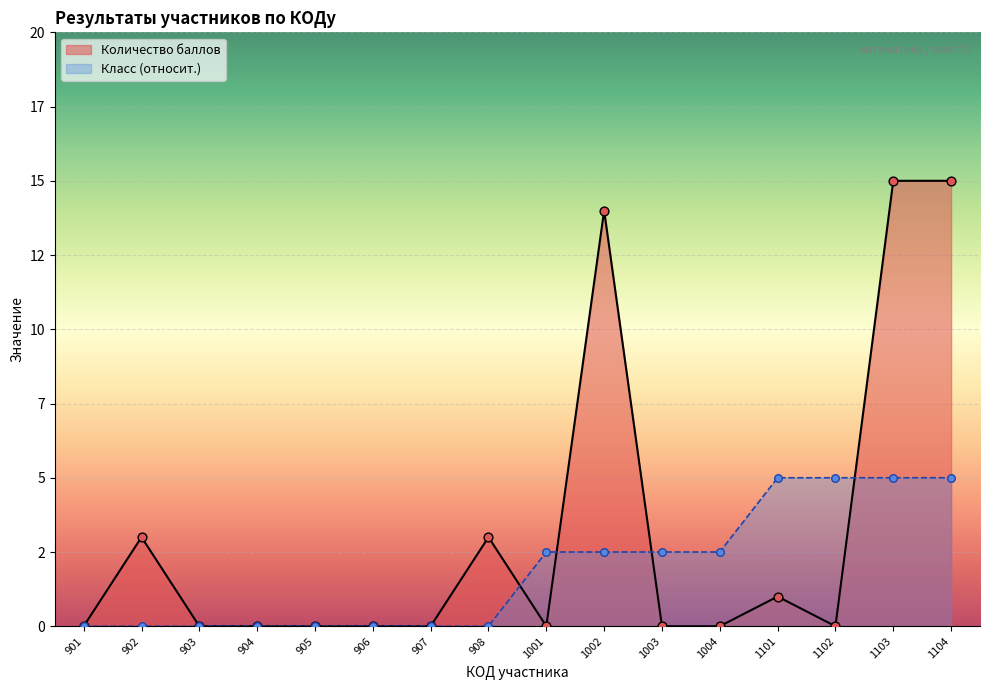

Which series has the largest Y range (max minus min)?

Количество баллов